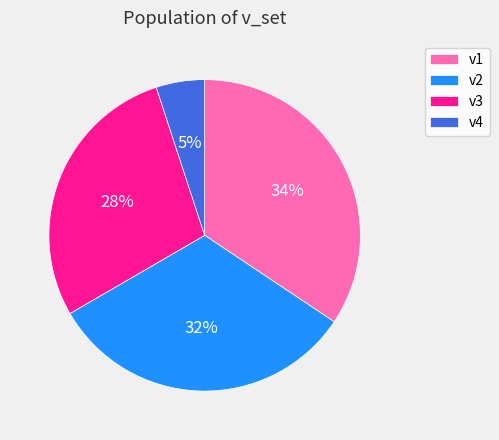

To the nearest percent, what is the difference between the v3 and v1 slice percentages?

6%